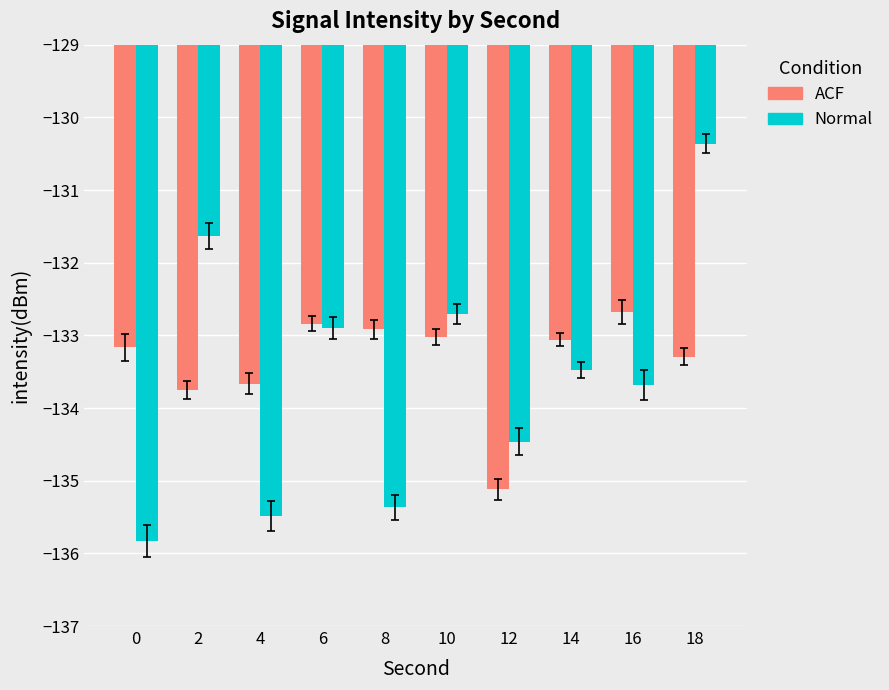

Is it true that Normal equals -86.9 at 16?

False